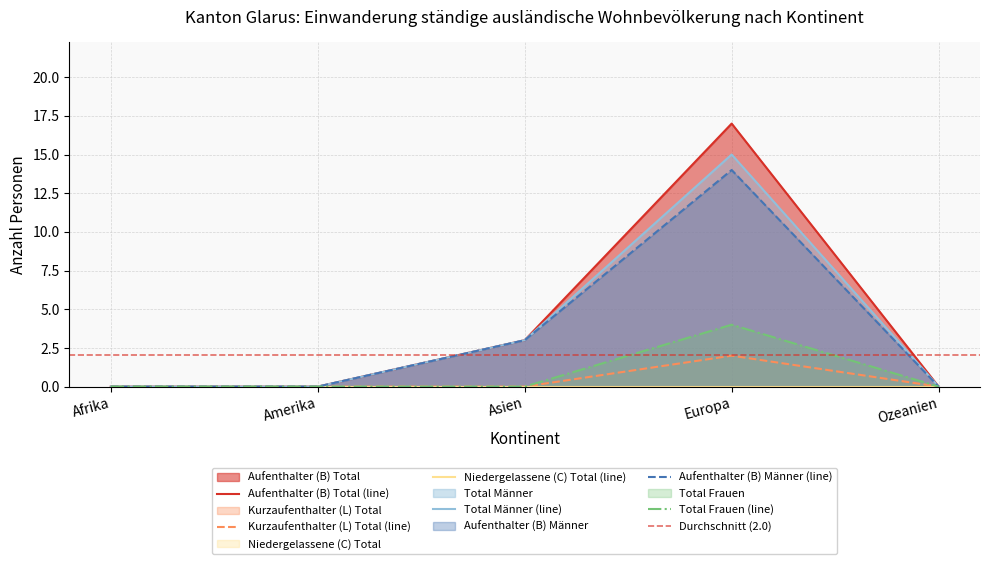

Reading left to right, extract all data points from this chart.

Aufenthalter (B) Total: Afrika=0	Amerika=0	Asien=3	Europa=17	Ozeanien=0
Kurzaufenthalter (L) Total: Afrika=0	Amerika=0	Asien=0	Europa=2	Ozeanien=0
Total Männer: Afrika=0	Amerika=0	Asien=3	Europa=15	Ozeanien=0
Aufenthalter (B) Männer: Afrika=0	Amerika=0	Asien=3	Europa=14	Ozeanien=0
Total Frauen: Afrika=0	Amerika=0	Asien=0	Europa=4	Ozeanien=0